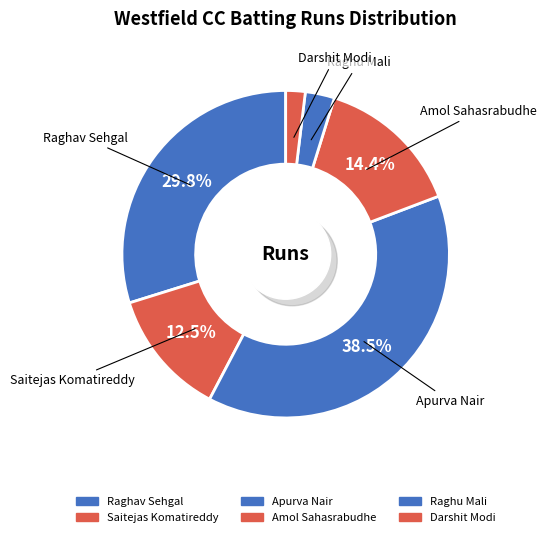

What portion of the pie excludes Raghu Mali?

97.1%